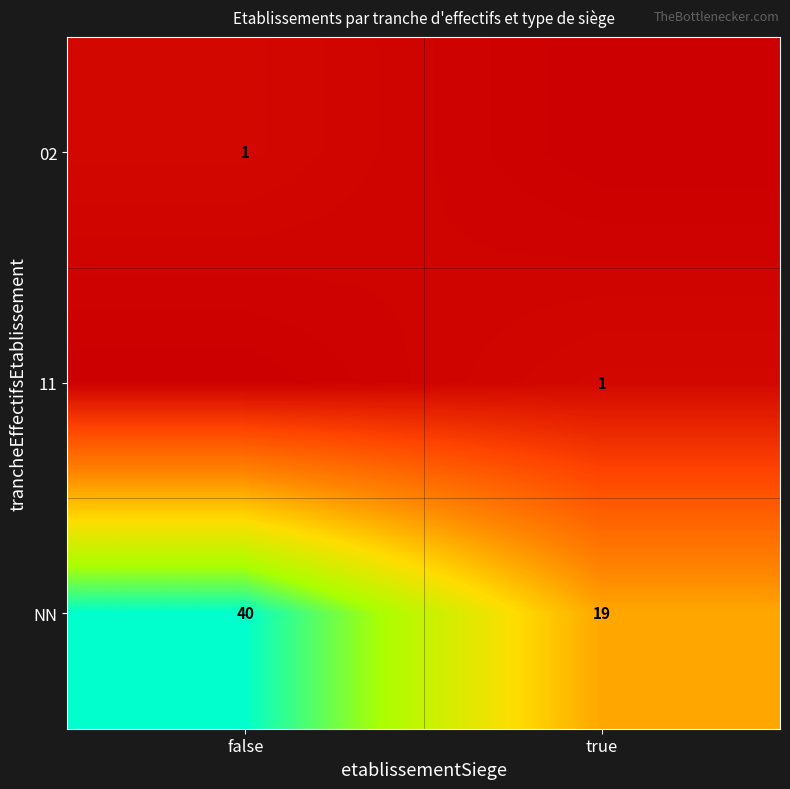

At how many categories does at least one series exceed 23?

1